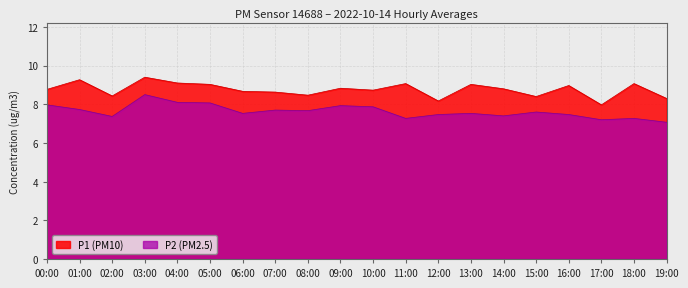

The value of P2 at 10:00 is 12.2. True or false?

False